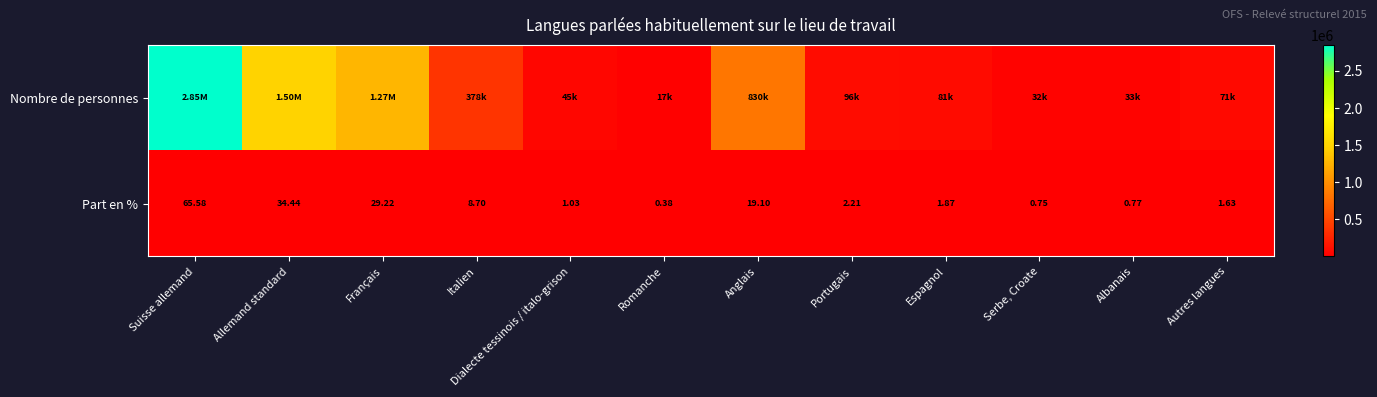

Count the number of data series in this chart.

2